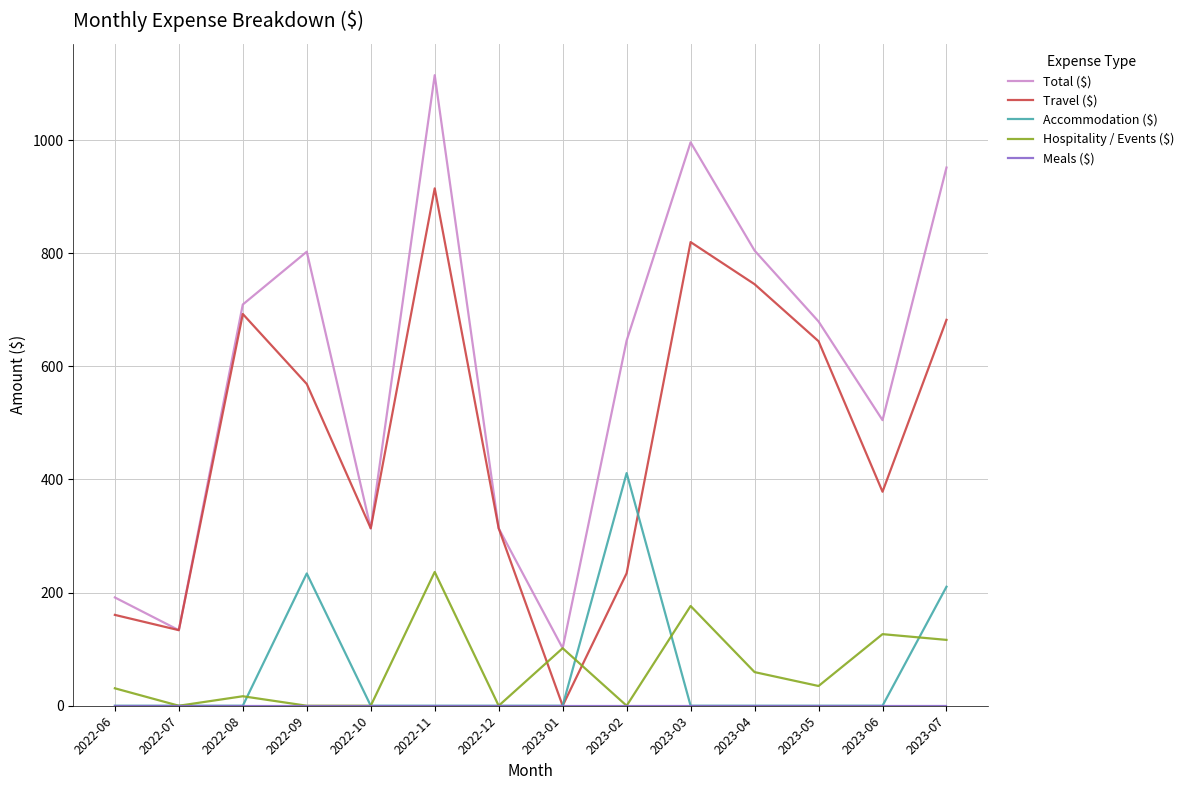

True or false: Hospitality / Events ($) has a value of 0.0 at 2022-10.

True